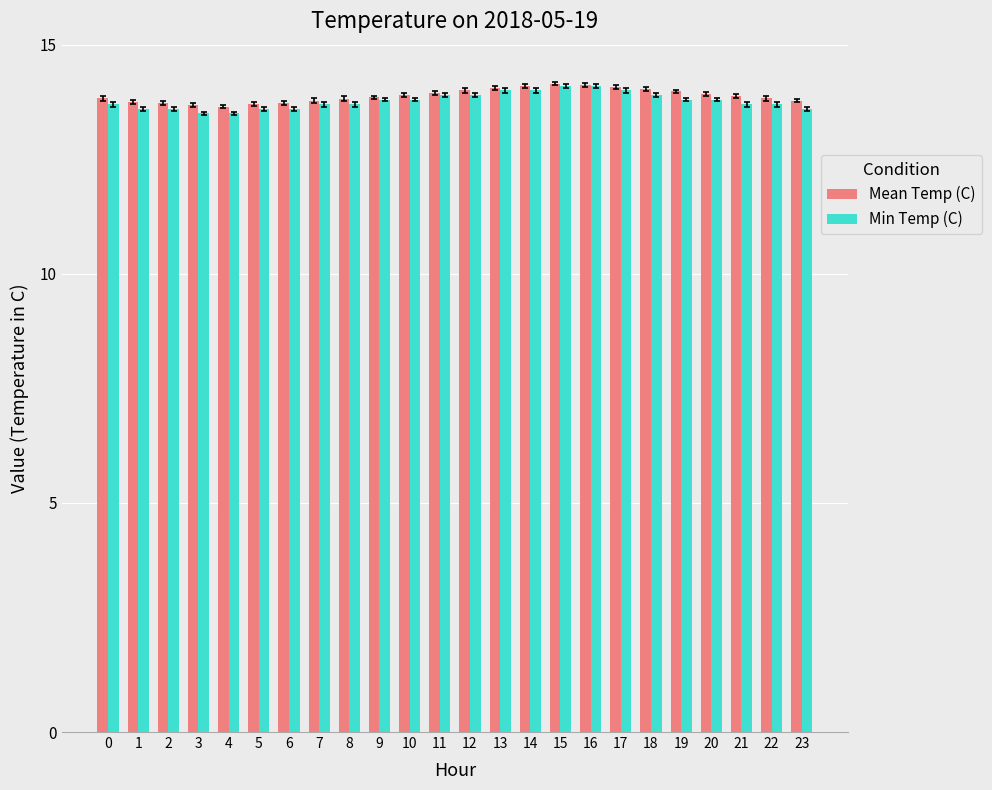

Is it true that Mean Temp (C) equals 20.9 at 14?

False